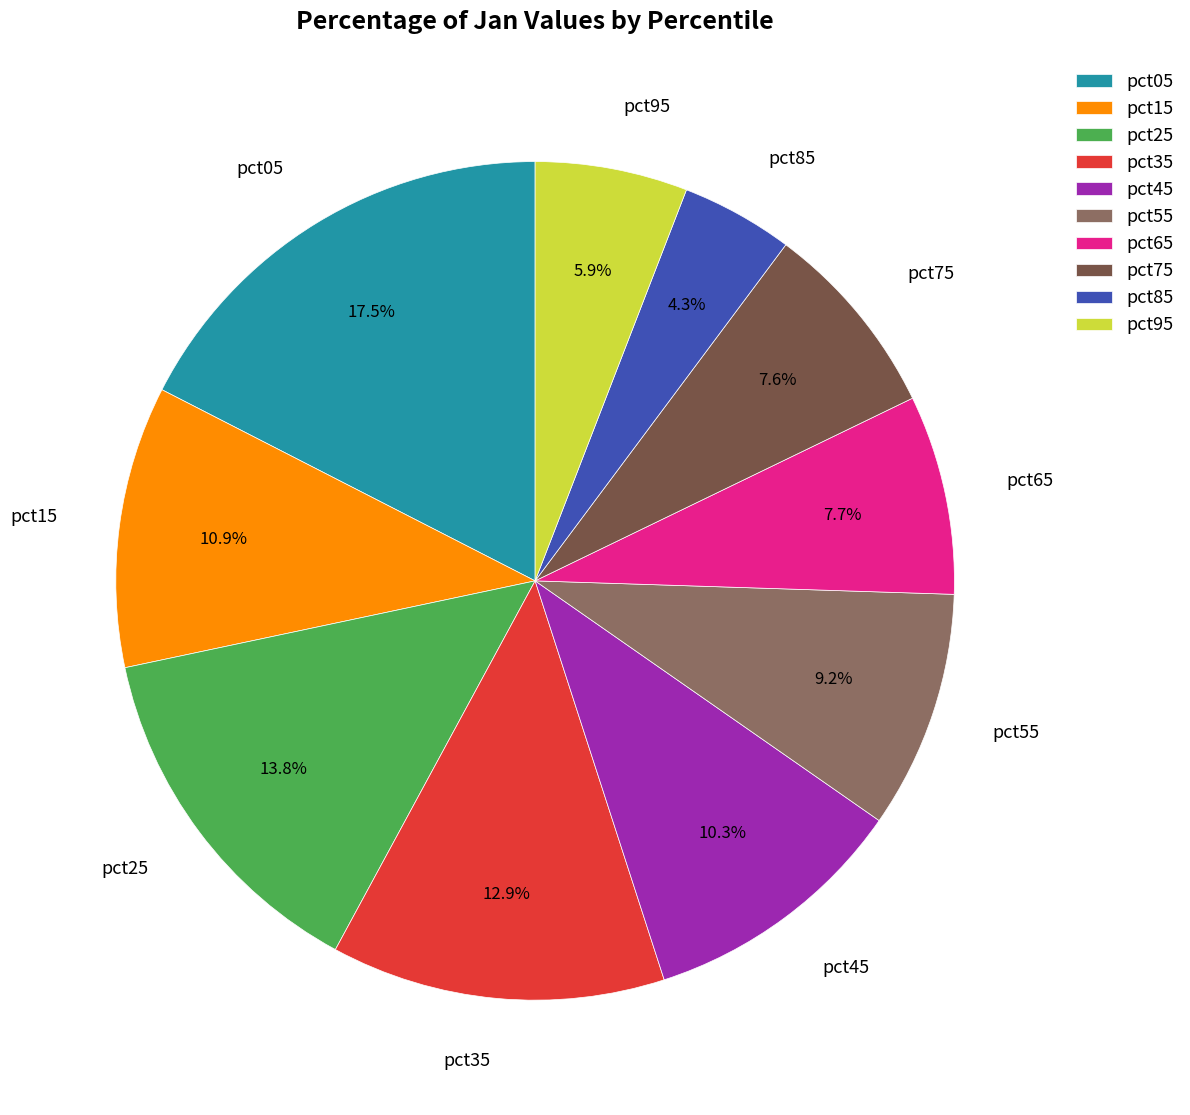

To the nearest percent, what is the combined percentage of pct75 and pct55?

17%